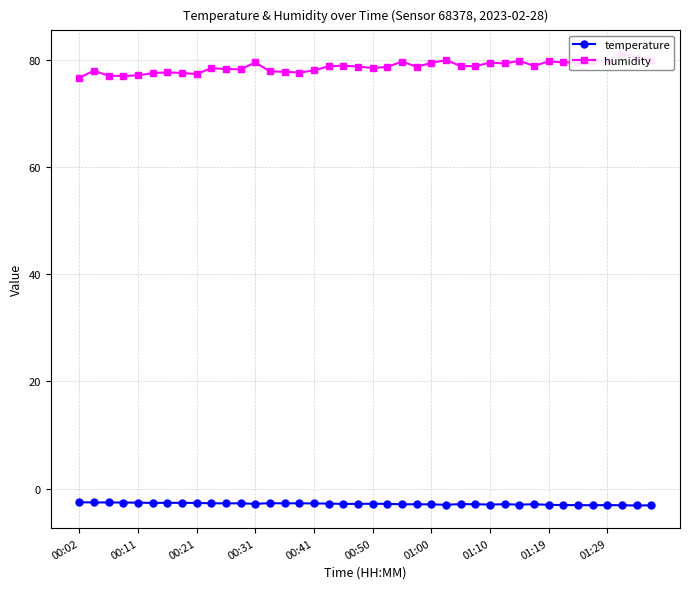

What is the lowest value of the temperature series?

-3.2